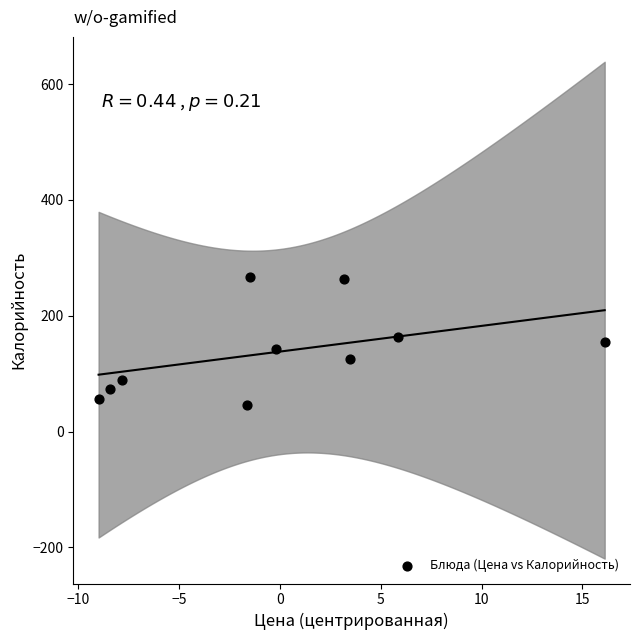

What is the range of X values (max minus min)?

25.1